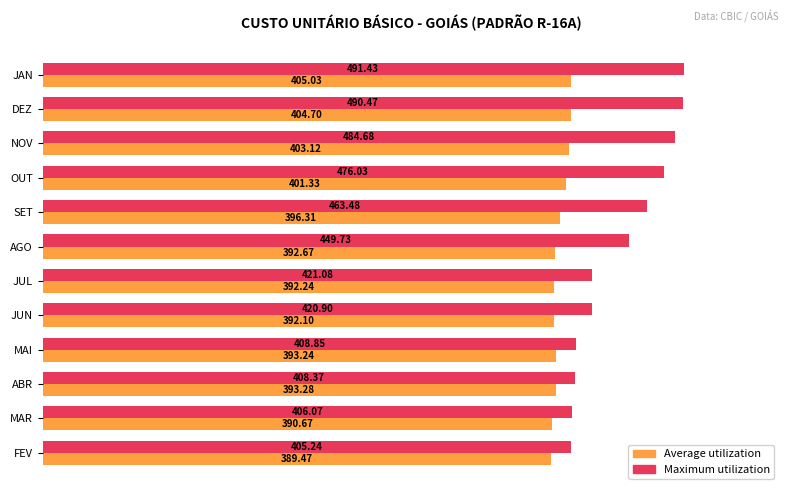

What are all the series names shown in the legend?

Average utilization, Maximum utilization